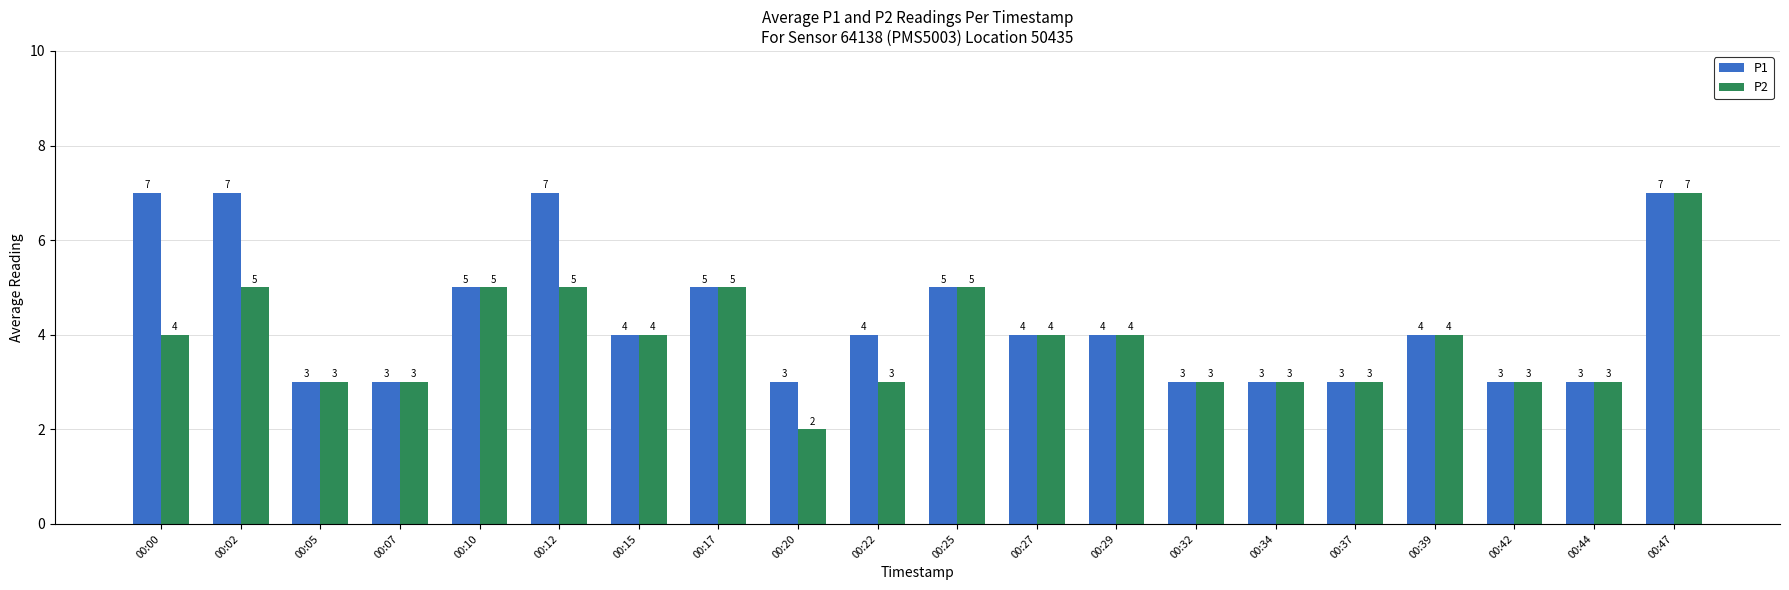

At which label does P1 first exceed 4?

00:00